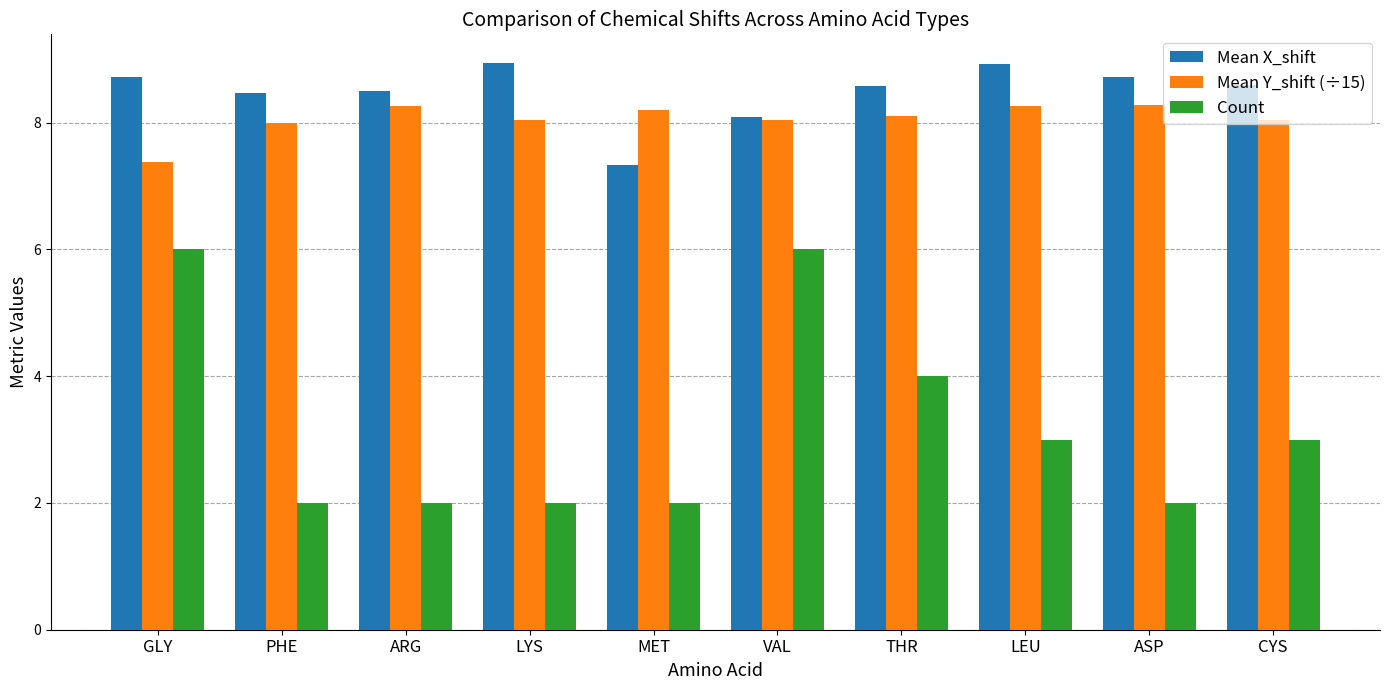

Is it true that Count equals 2.0 at MET?

True